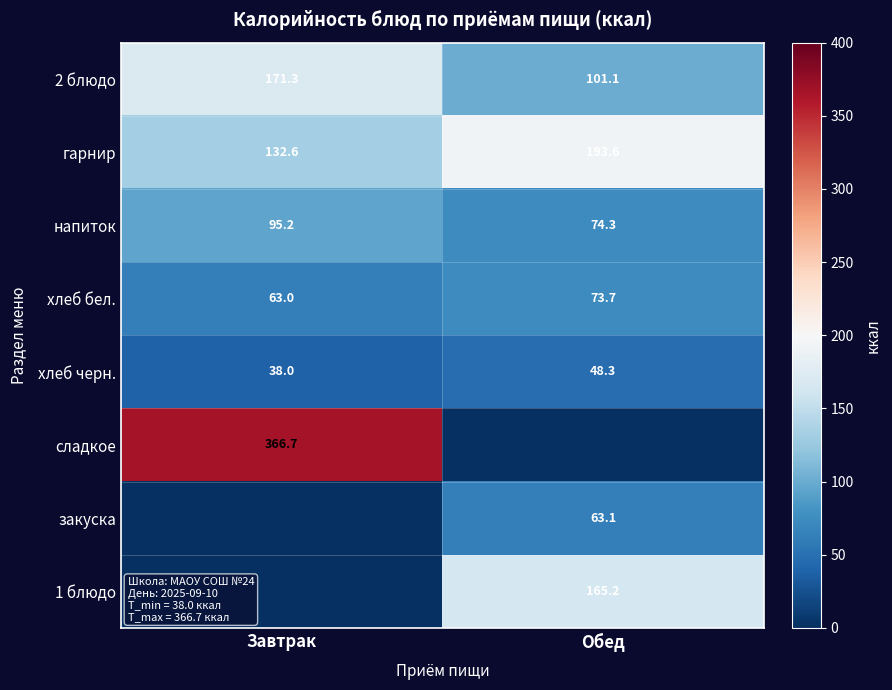

List the labels in order of напиток value, smallest first.

Обед, Завтрак